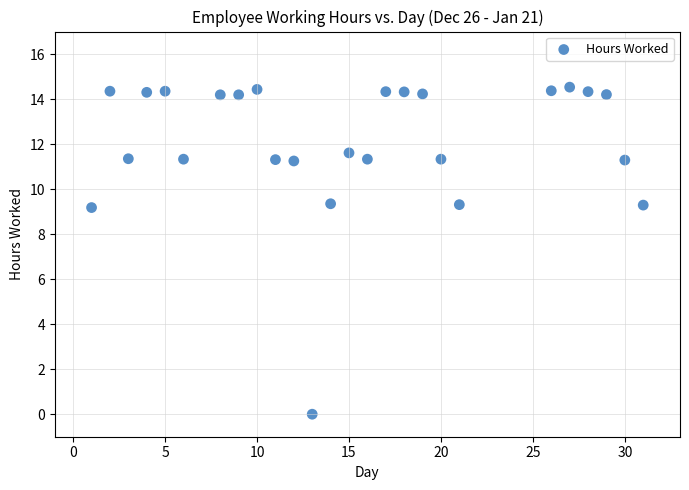

What is the range of Y values (max minus min)?

14.5